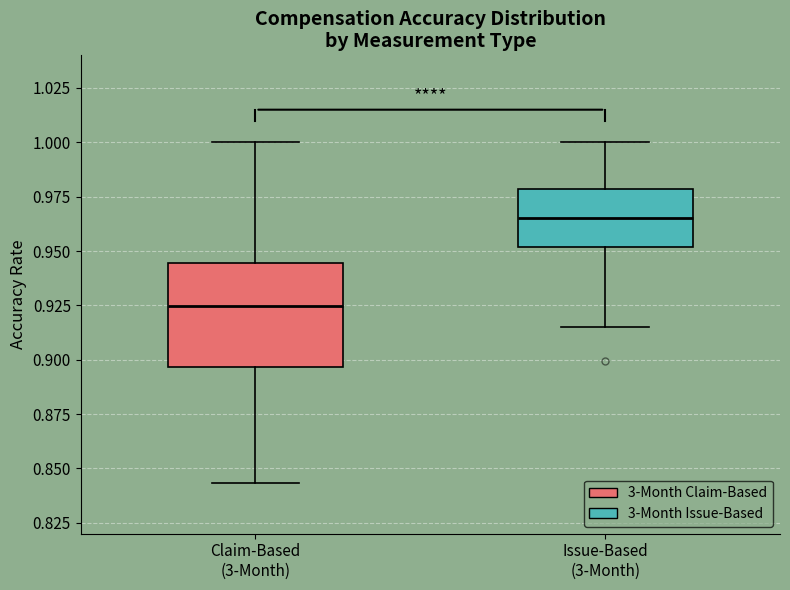

Where does the median line of the box for Issue-Based (3-Month) sit on the y-axis? The values are not printed on the chart, so give them approximately, as read against the axis.

0.965